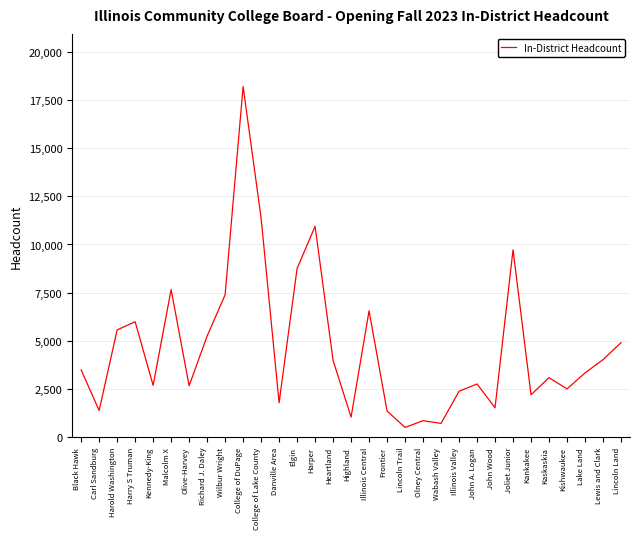

What is the maximum value shown in the chart?

18199